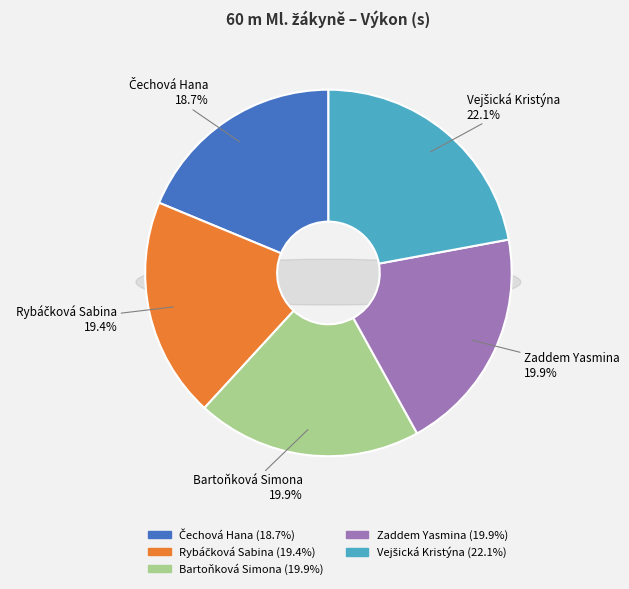

Does any single category account for the majority?

No